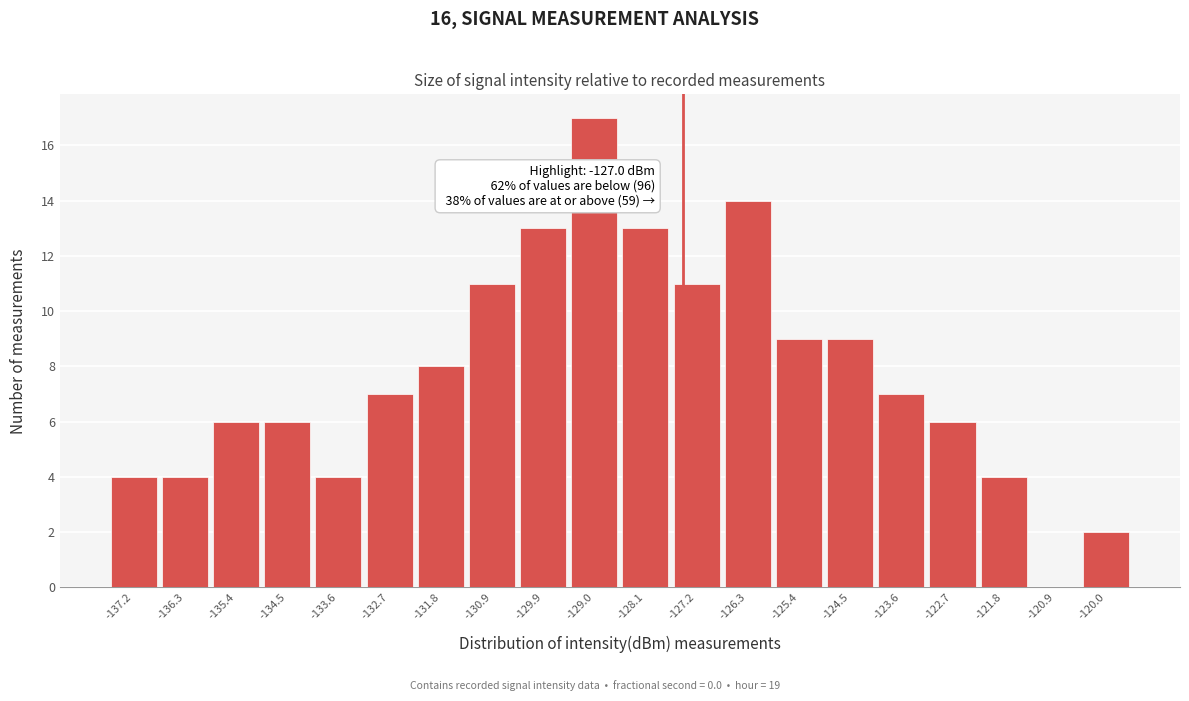

Reading left to right, what are all the values shown in this chart?

-137.2=4	-136.3=4	-135.4=6	-134.5=6	-133.6=4	-132.7=7	-131.8=8	-130.9=11	-129.9=13	-129.0=17	-128.1=13	-127.2=11	-126.3=14	-125.4=9	-124.5=9	-123.6=7	-122.7=6	-121.8=4	-120.9=0	-120.0=2